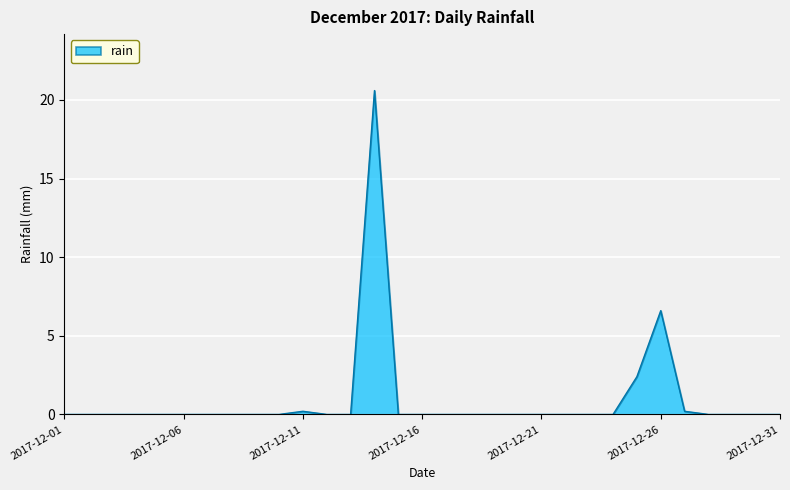

What is the greatest value displayed?

20.6